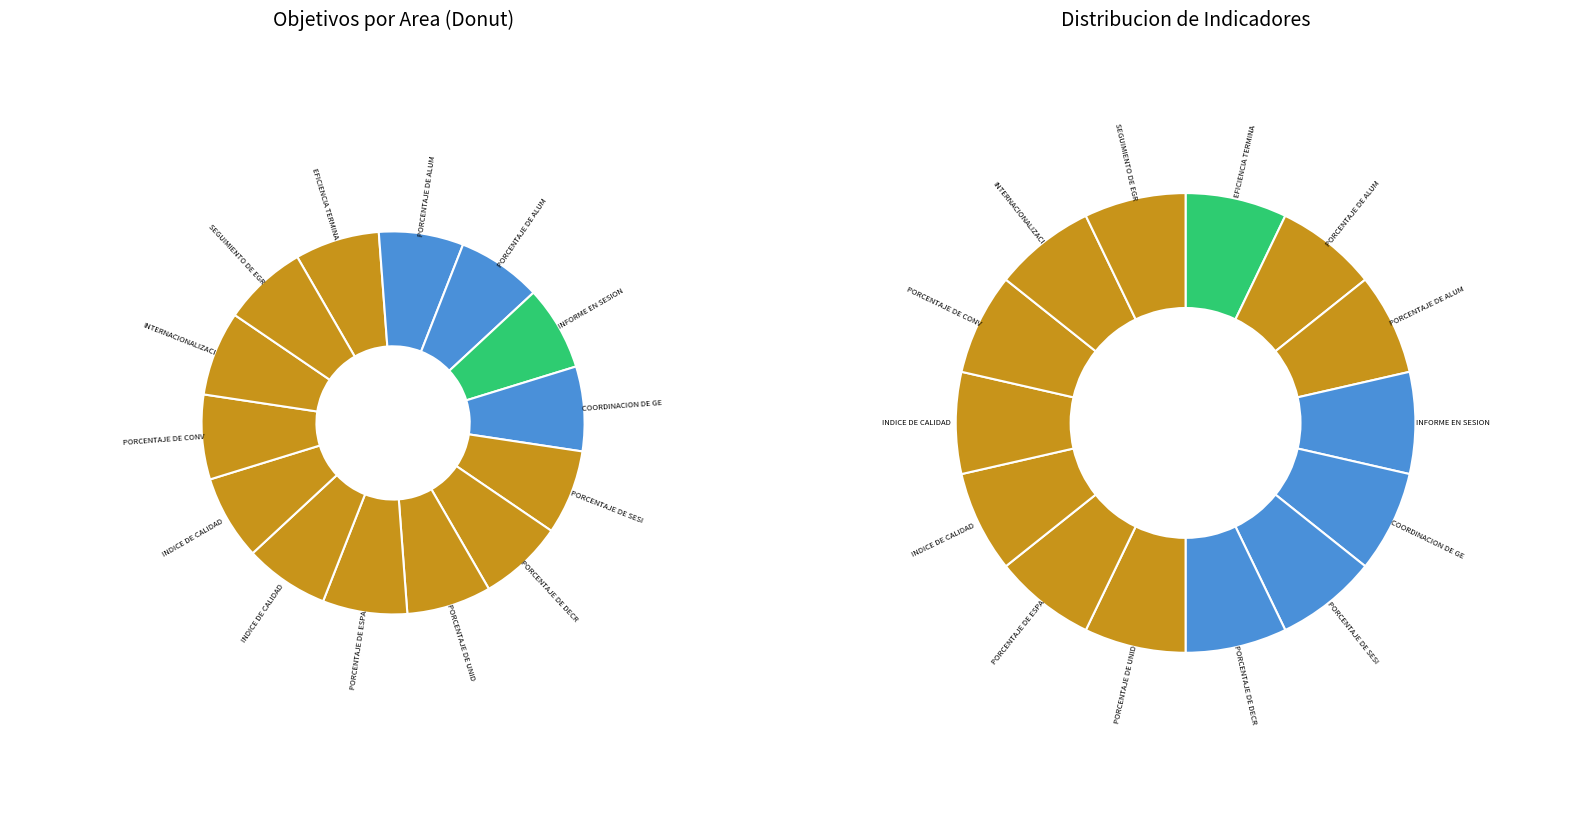

Does RECTORIA account for over 50% of the chart?

No